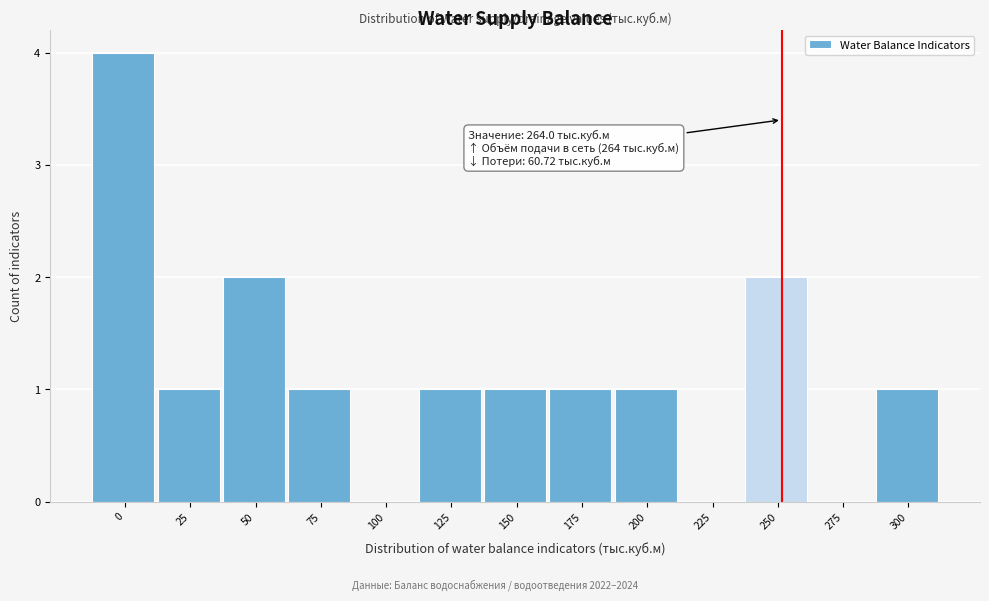

Reading left to right, what are all the values shown in this chart?

0=4	25=1	50=2	75=1	100=0	125=1	150=1	175=1	200=1	225=0	250=2	275=0	300=1